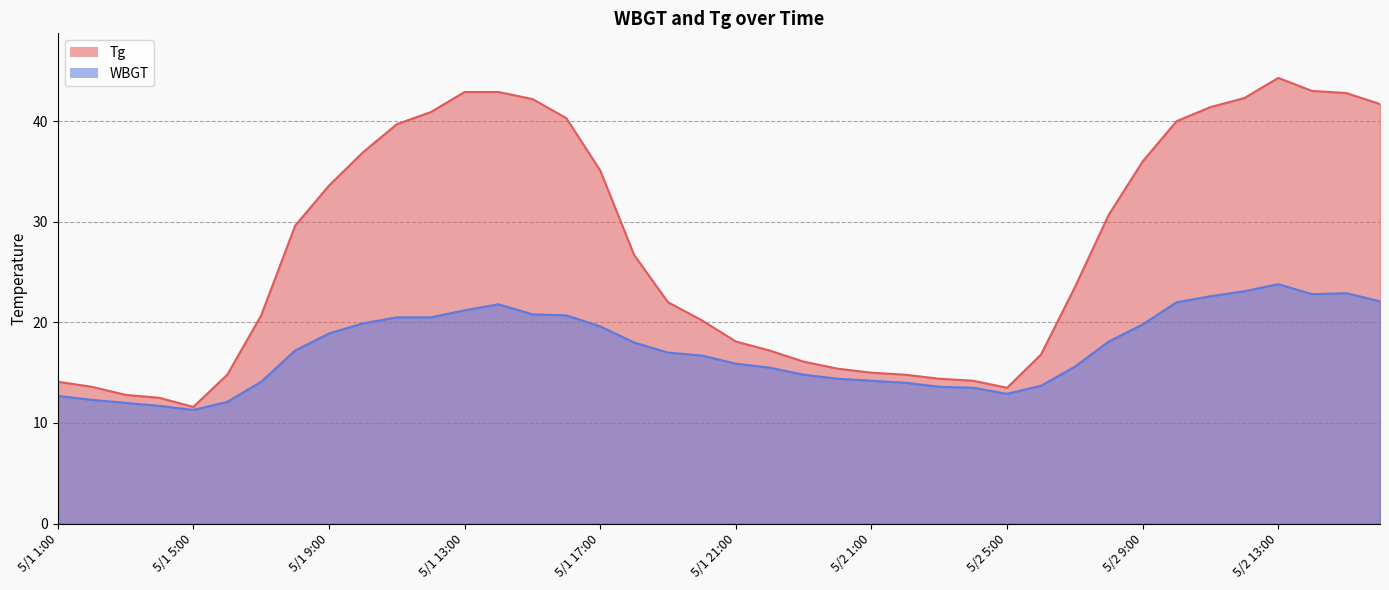

At which category is the sum across all series the highest?

5/2 13:00